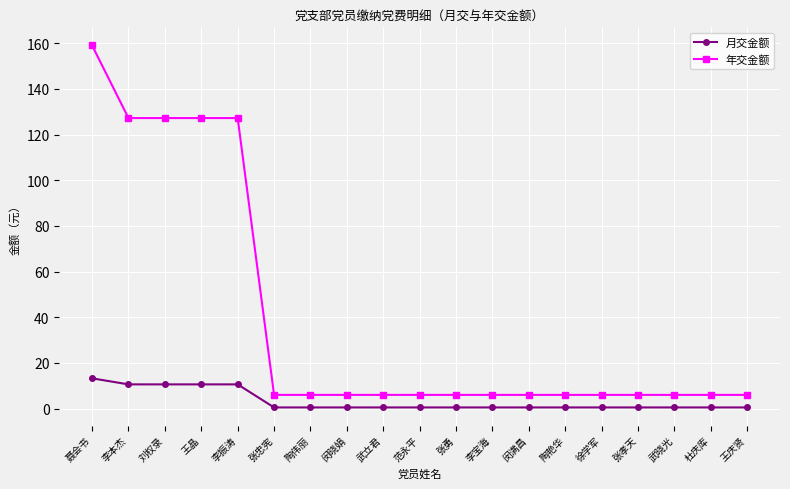

What is the sum of all 年交金额 values?

751.8